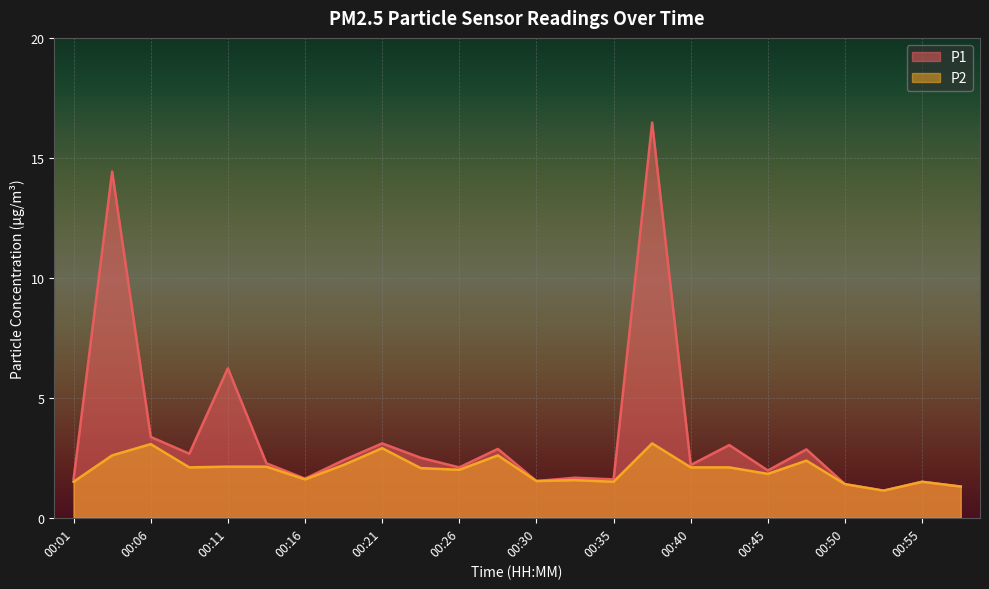

Rank the series by their average value, from lowest to highest.

P2, P1